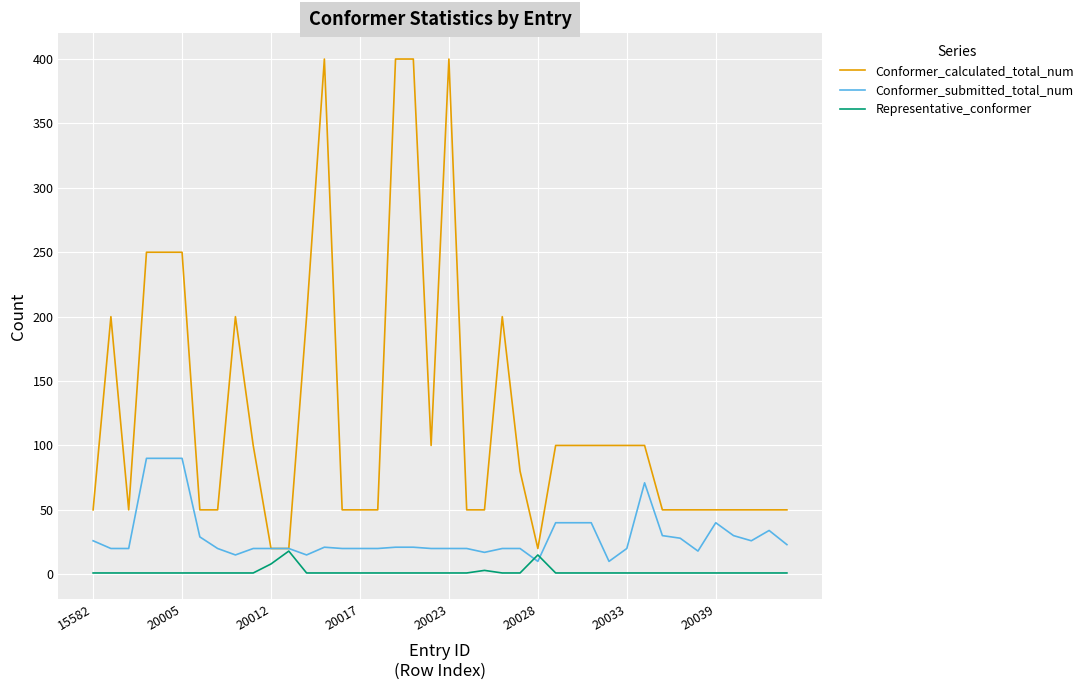

What are all the series names shown in the legend?

Conformer_calculated_total_num, Conformer_submitted_total_num, Representative_conformer